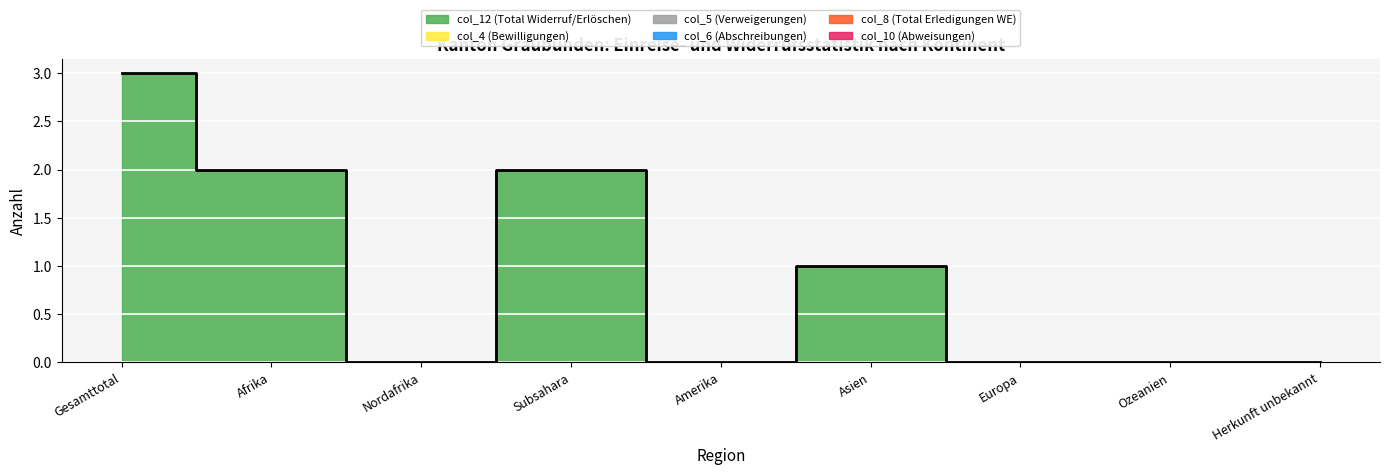

Which series has the widest spread of values?

col_12 (Total Widerruf/Erlöschen)